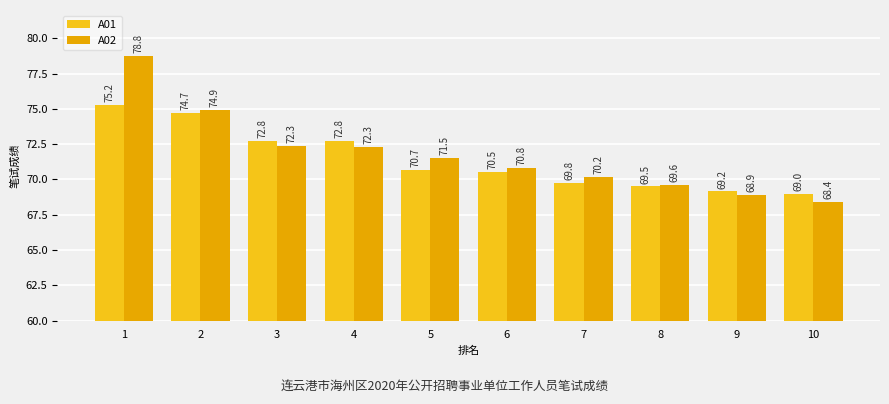

Rank the series by their maximum value, from highest to lowest.

A02, A01